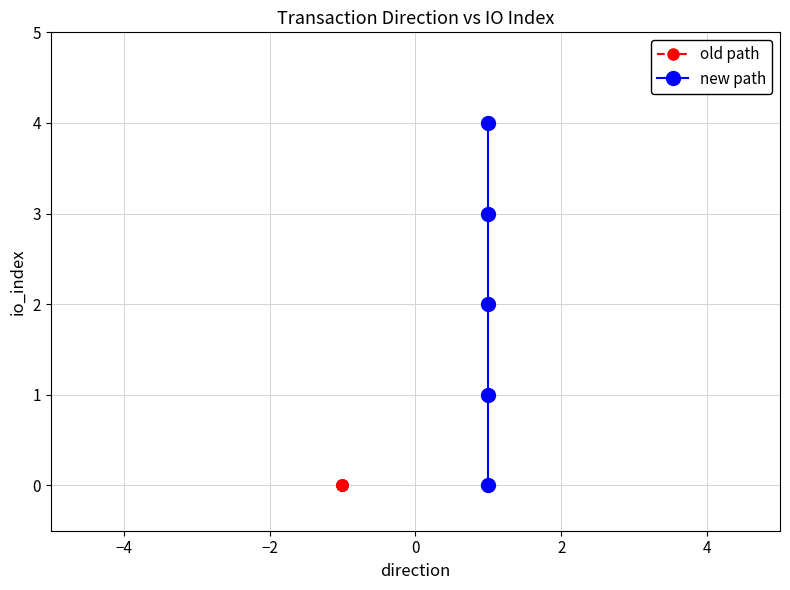

Does the chart have visible grid lines?

Yes